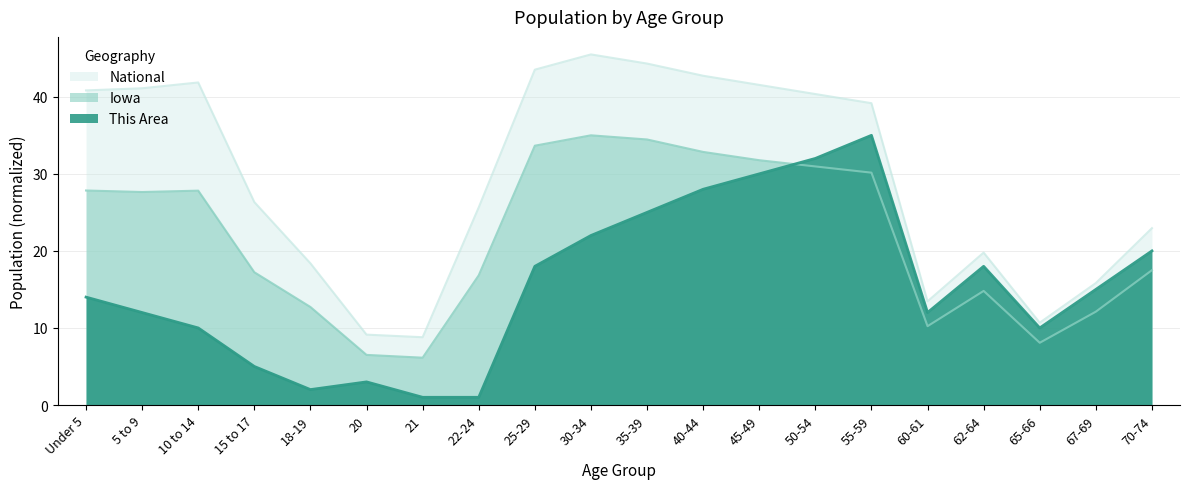

What is the spread (max minus min) of values at 60-61?

3.2